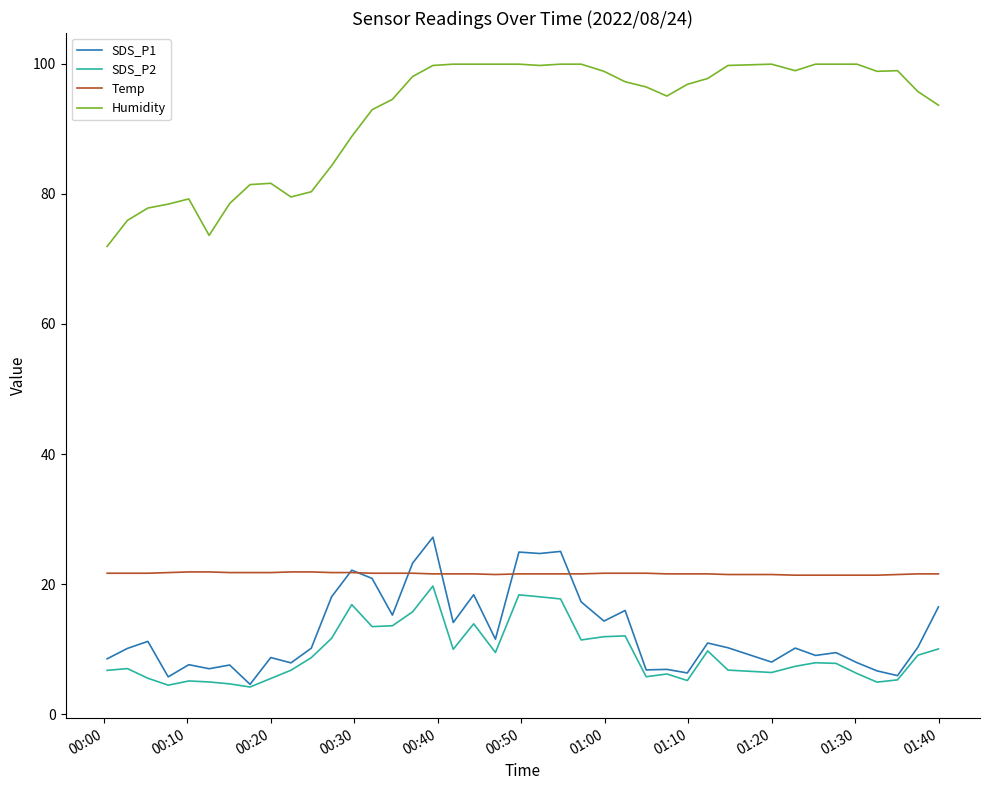

What is the smallest value displayed?

4.2